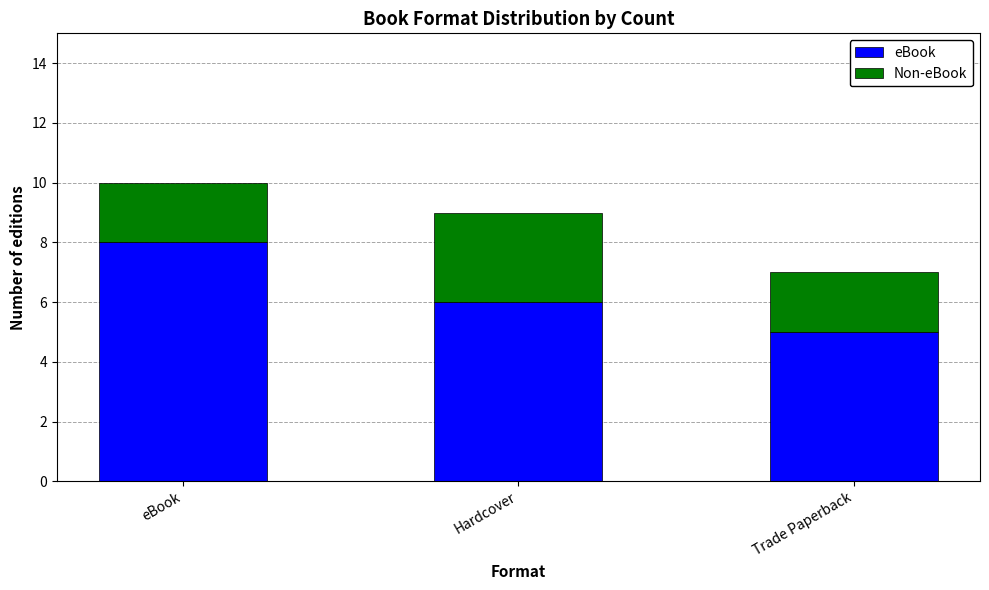

At which label does eBook reach its peak?

eBook